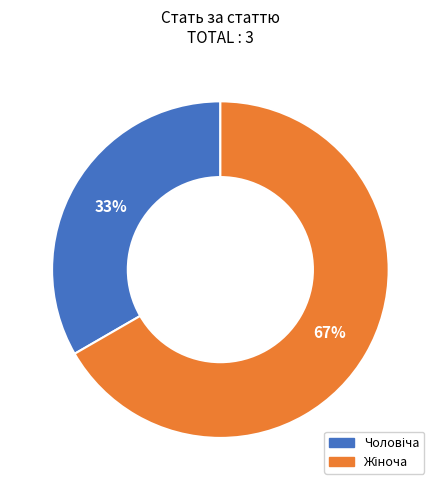

How many segments does this pie chart have?

2